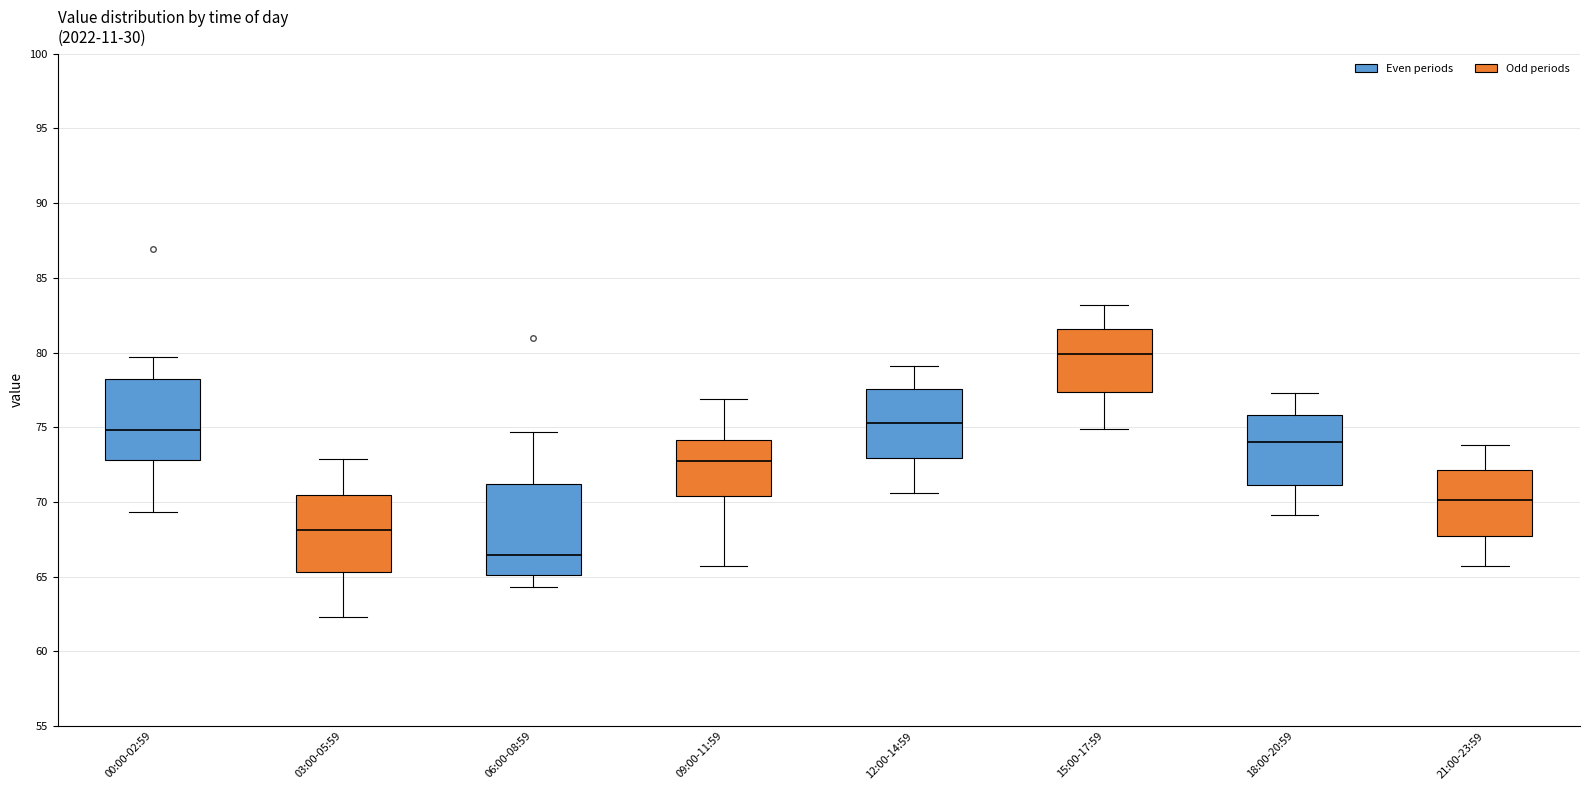

Where is the lower edge of the box for 15:00-17:59 on the y-axis? The values are not printed on the chart, so give them approximately, as read against the axis.

77.5